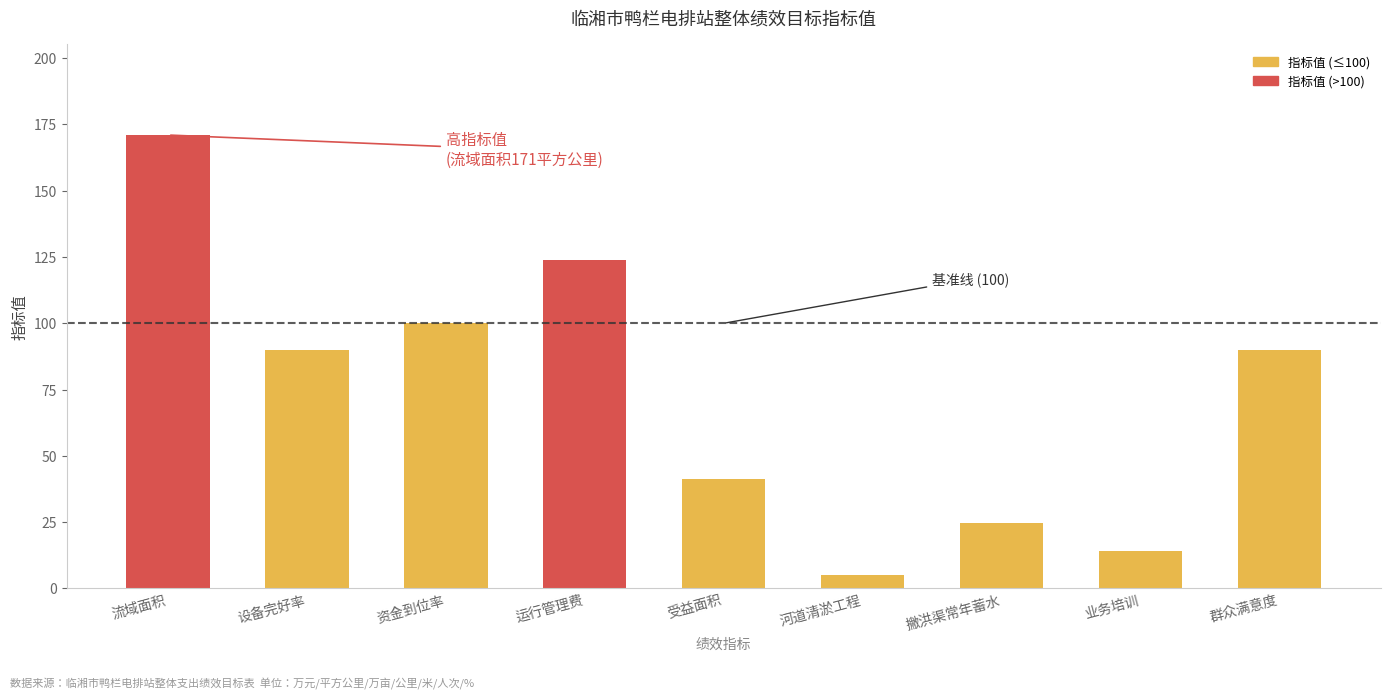

What is the ratio of the value at 撇洪渠常年蓄水 to the value at 资金到位率?

0.2